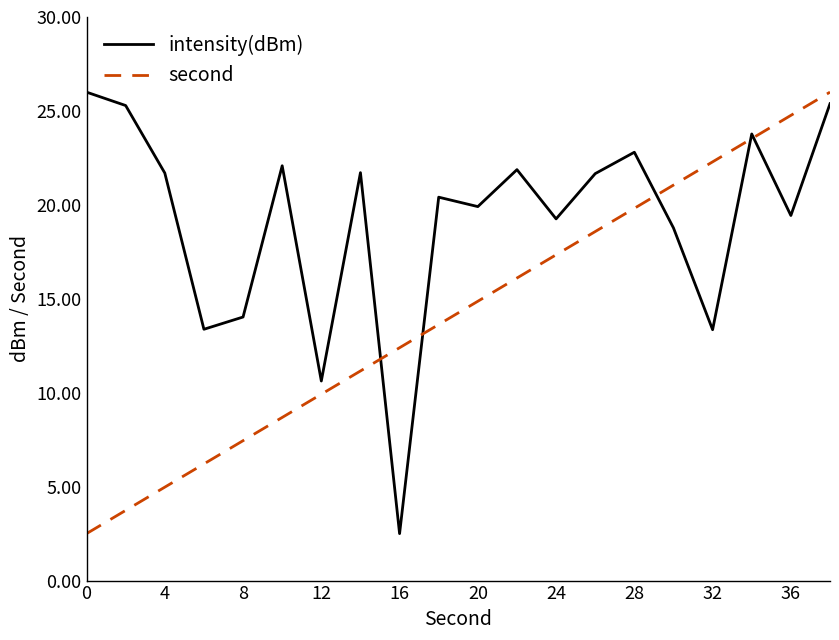

What is the sum of all second values?

285.0